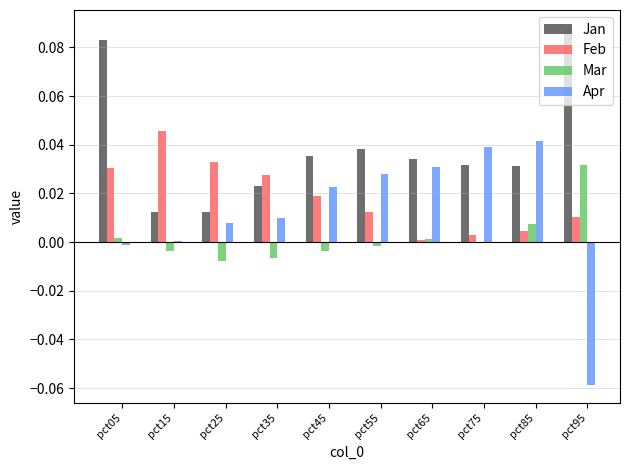

True or false: Apr has a value of 0.0 at pct35.

True